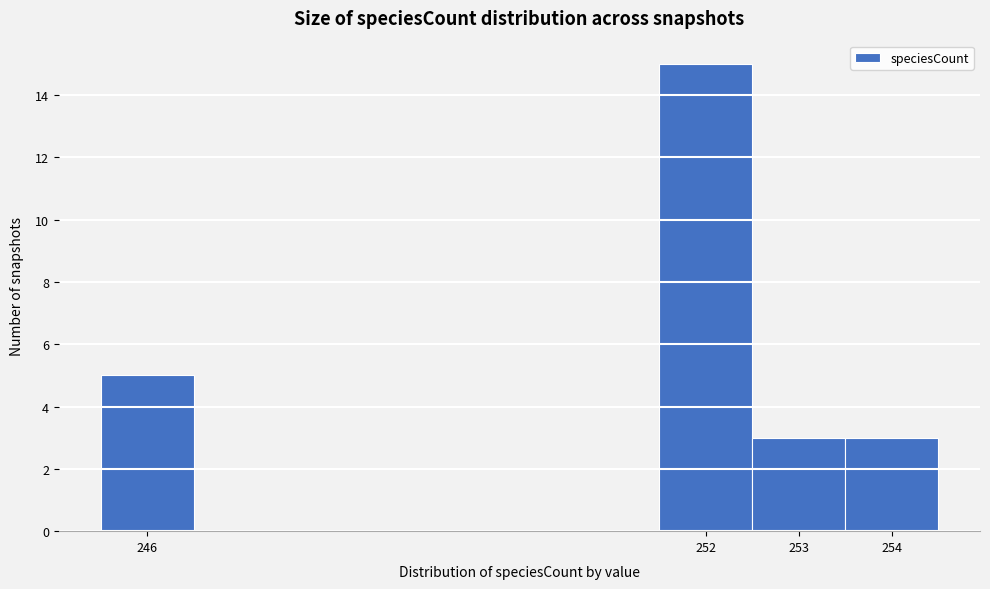

Which range on the x-axis has the tallest bar?

251.5 to 252.5